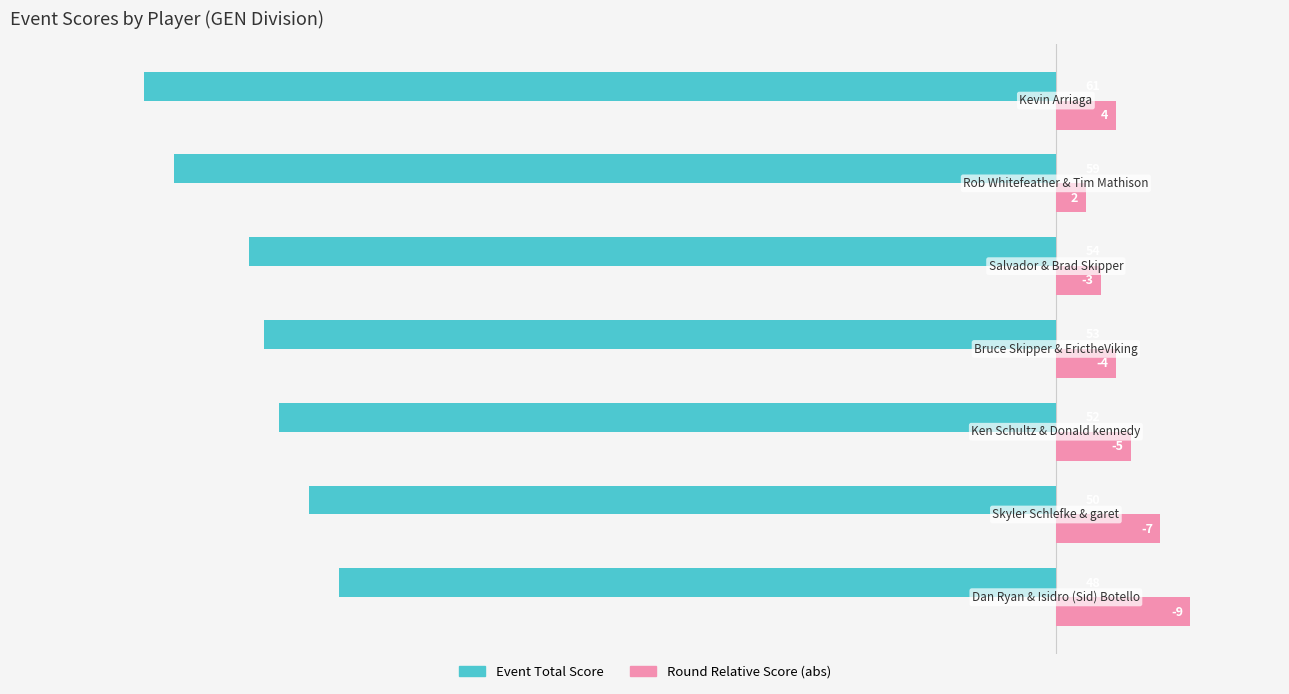

What are all the series names shown in the legend?

Event Total Score, Round Relative Score (abs)